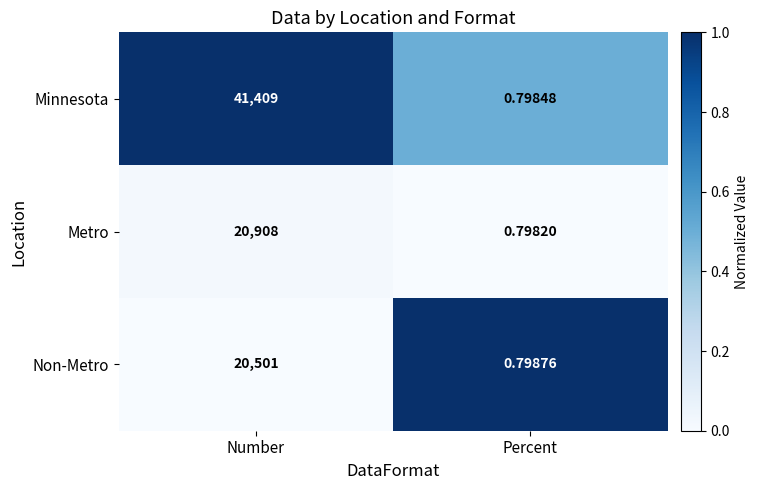

At which category is the sum across all series the highest?

Number